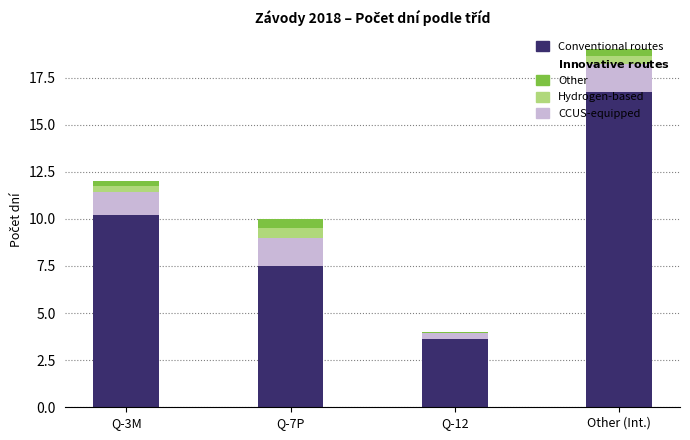

At which category is the sum across all series the highest?

Other (Int.)